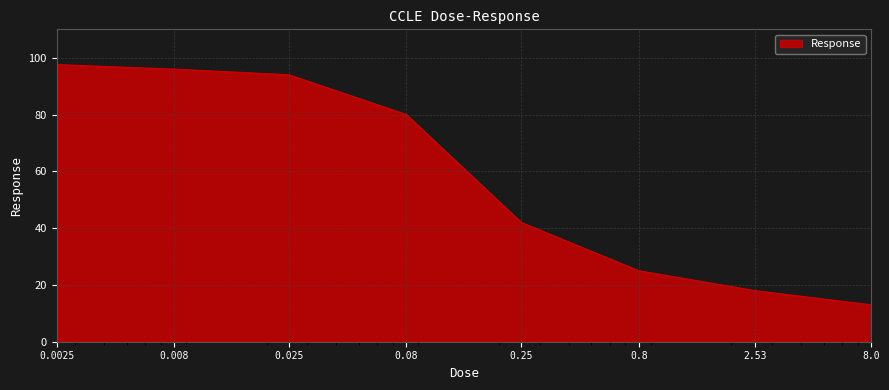

True or false: there are more than 2 points higher than both neighbors.

False